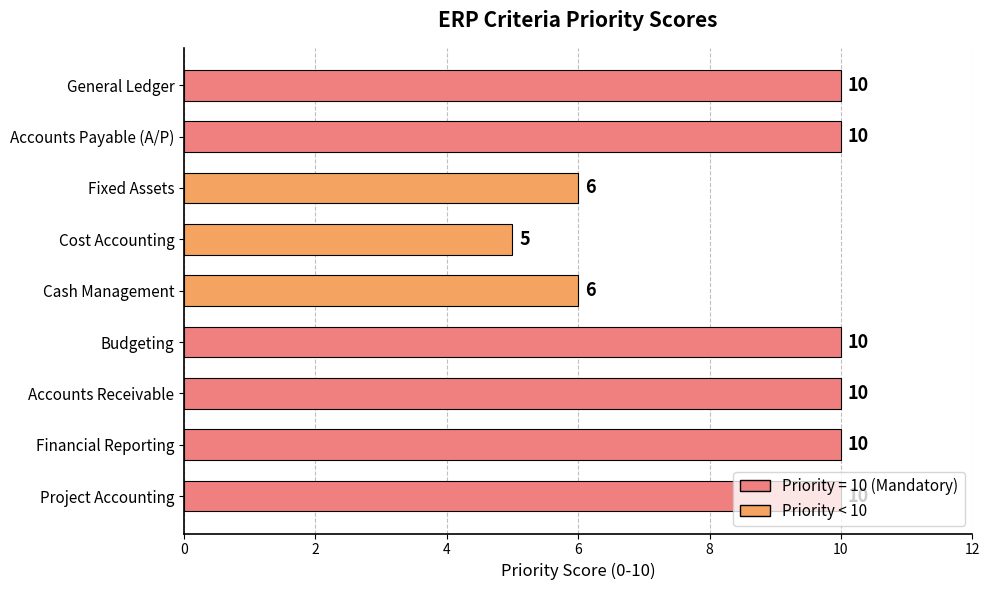

Between Financial Reporting and Fixed Assets, which is larger?

Financial Reporting